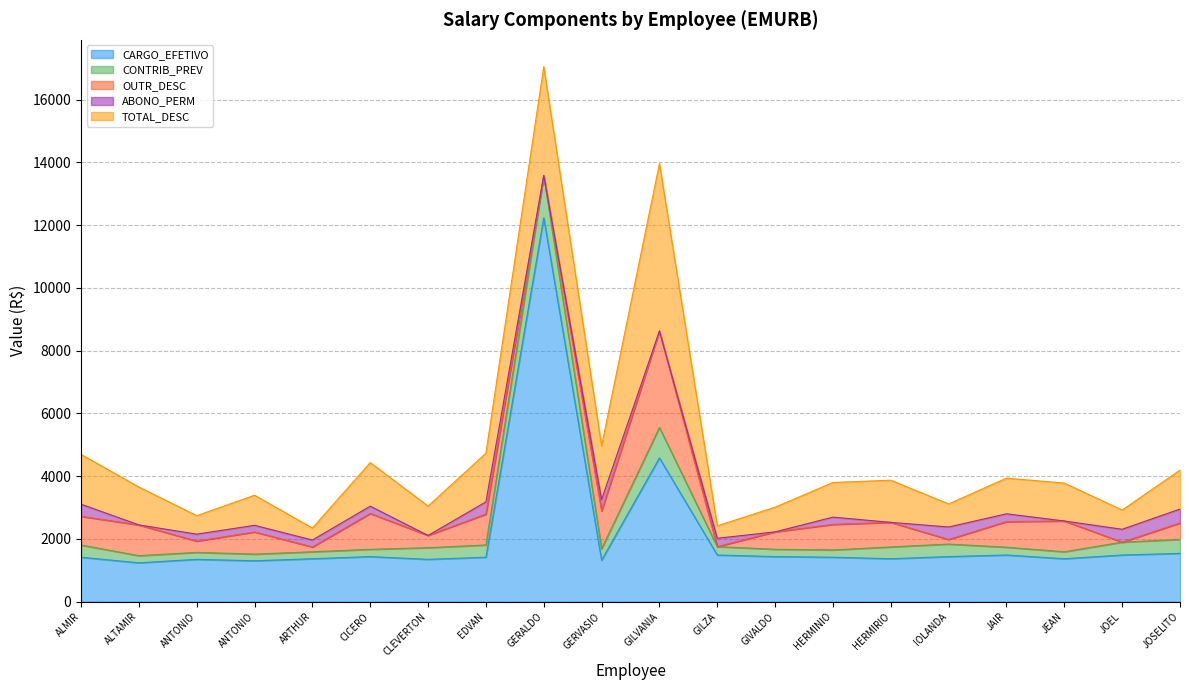

True or false: TOTAL_DESC and OUTR_DESC intersect in this chart.

False